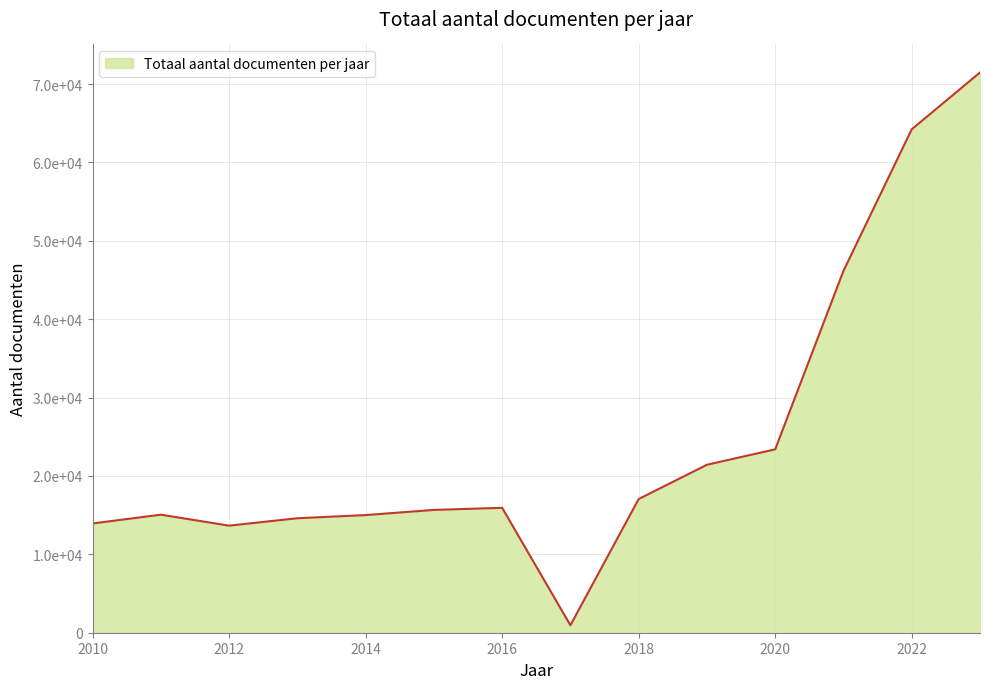

Does the chart have visible grid lines?

Yes